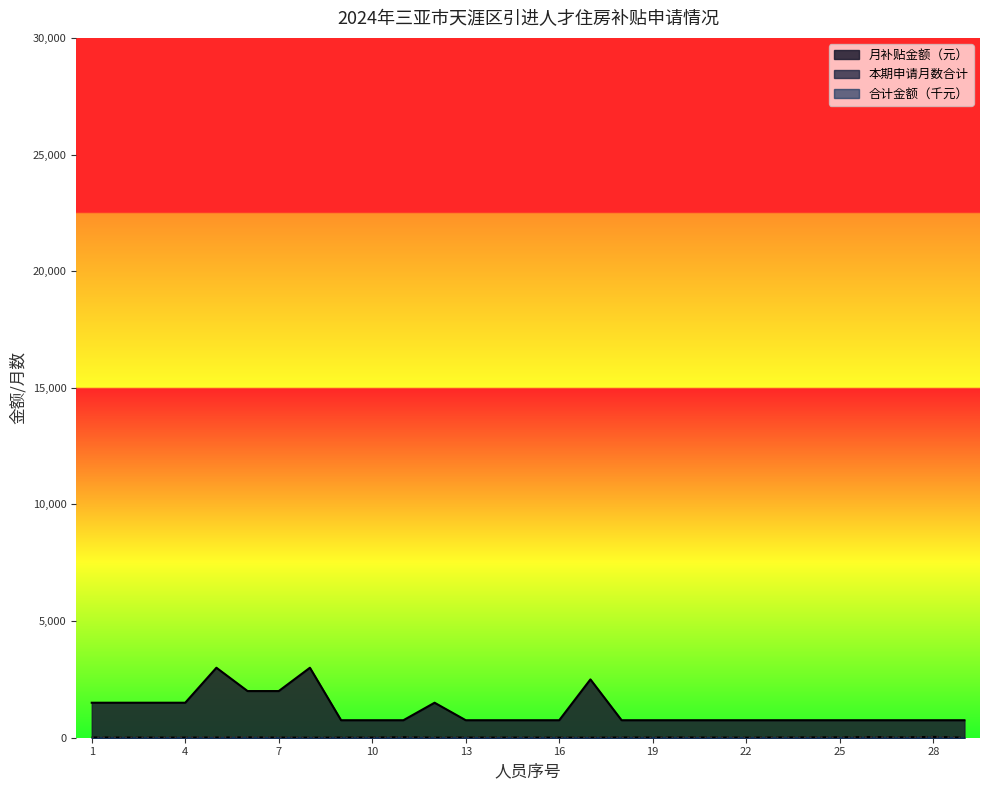

Which series has the largest range (max minus min)?

月补贴金额（元）